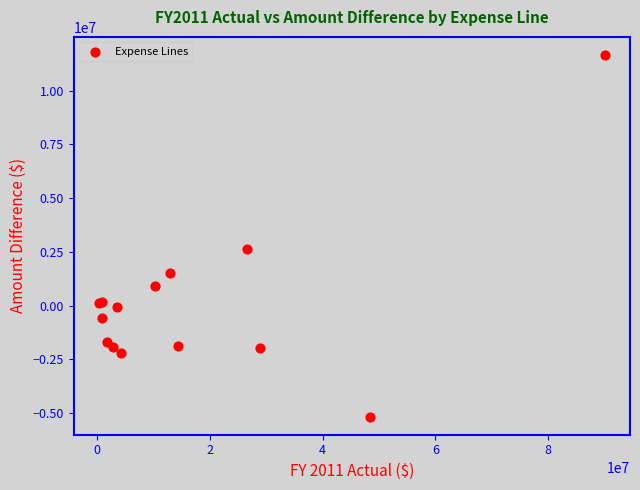

What Y value in the scatter plot is closest to 3244776?

2641255